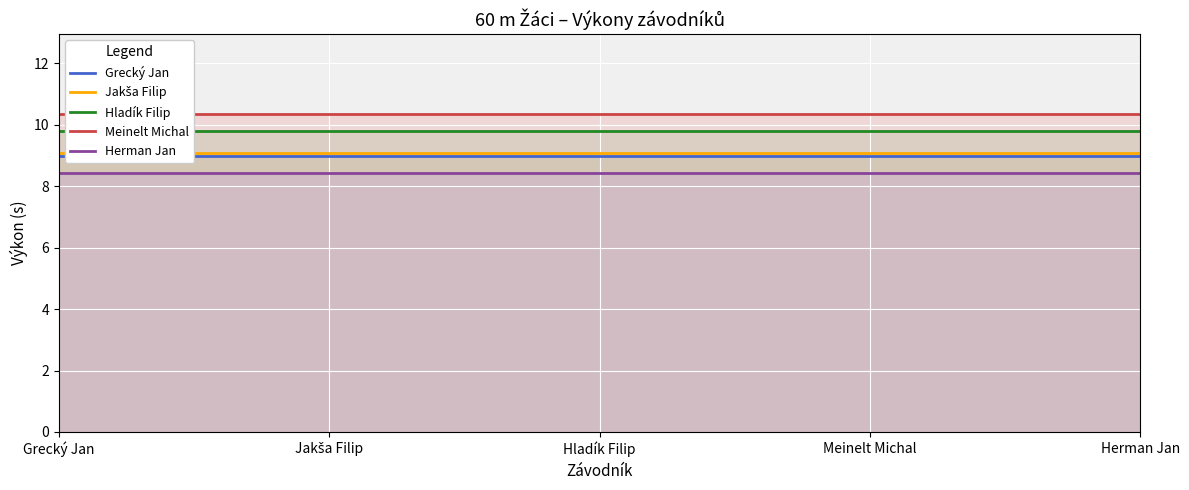

What is the value of the Hladík Filip point at the 3rd from the left?

9.8